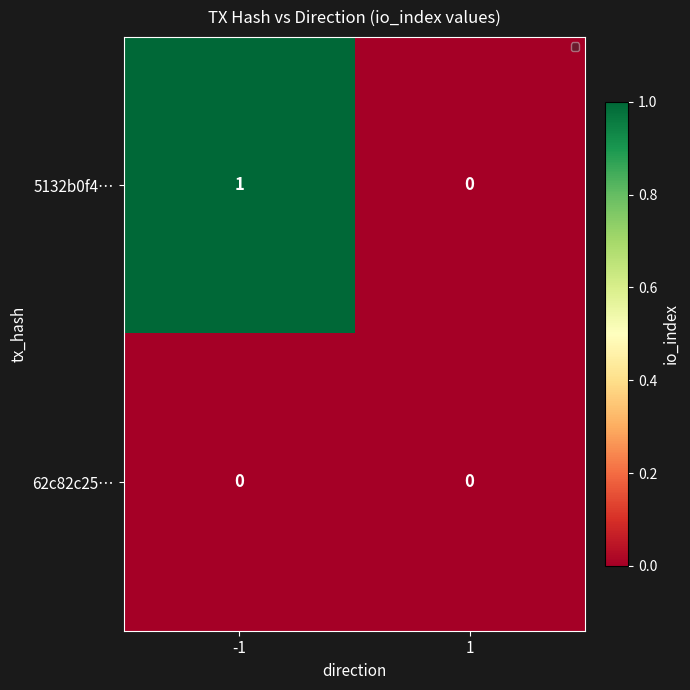

Which series has the largest range (max minus min)?

5132b0f4…